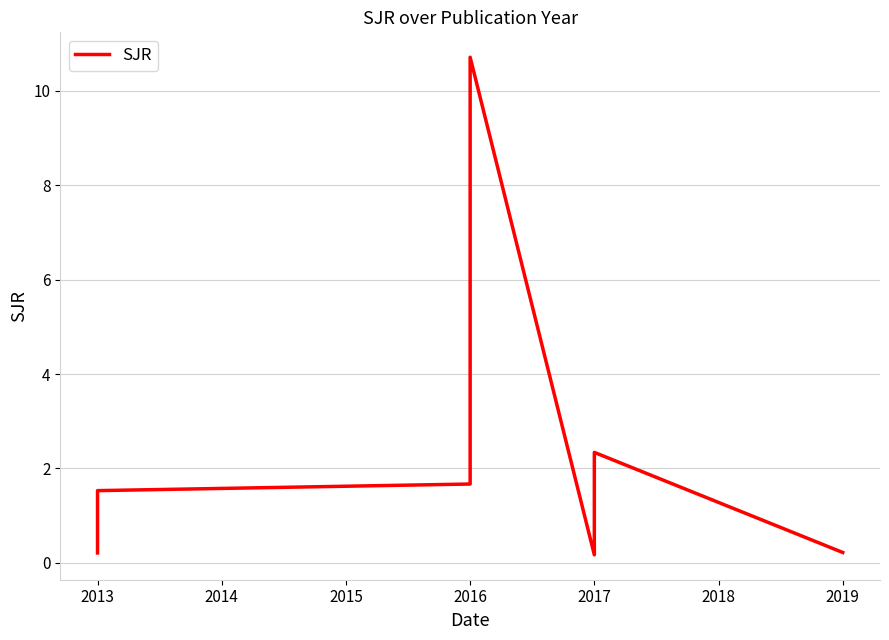

How many points are higher than both their immediate neighbors (excluding endpoints)?

2